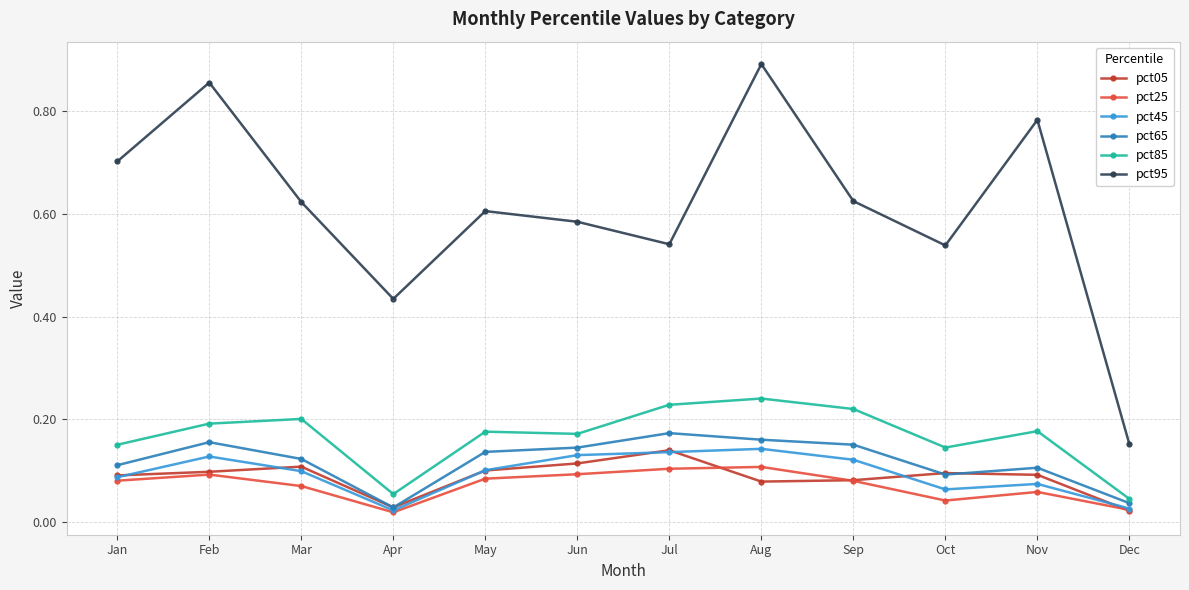

At Nov, list the series in order from smallest to largest.

pct25, pct45, pct05, pct65, pct85, pct95